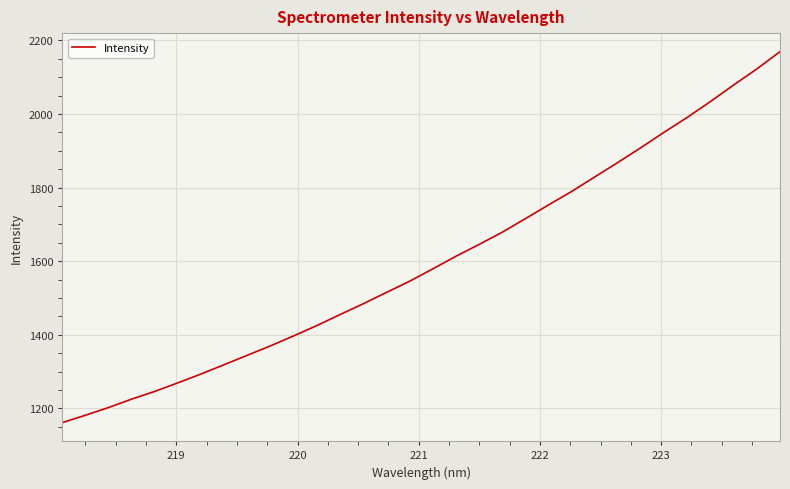

What is the smallest value displayed?

1161.5